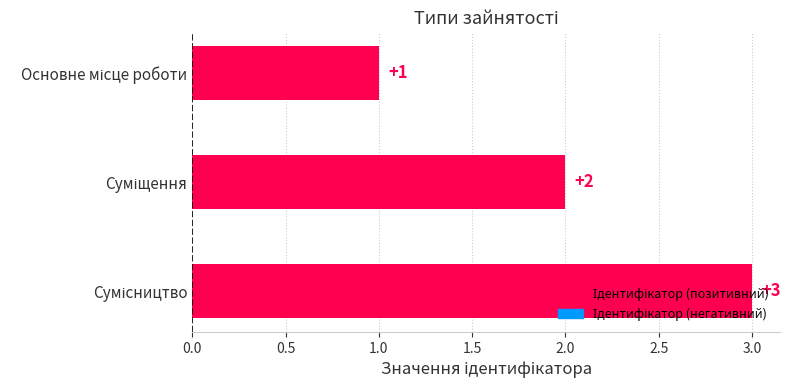

What is the value of the 2nd bar from the top?

2